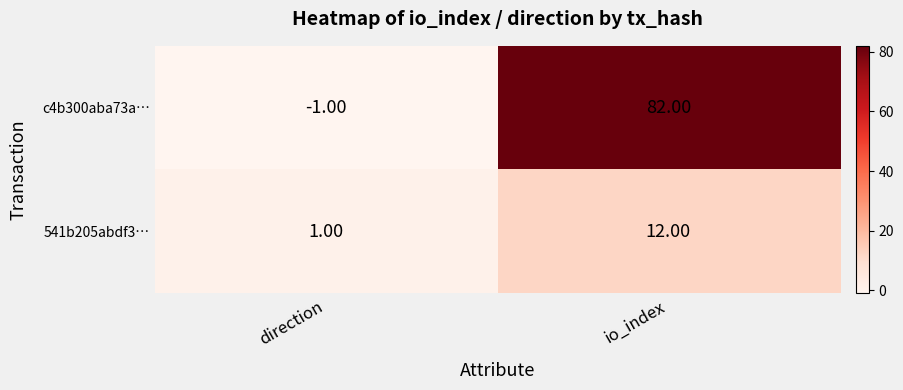

List the series in order of their overall mean, lowest first.

541b205abdf3…, c4b300aba73a…